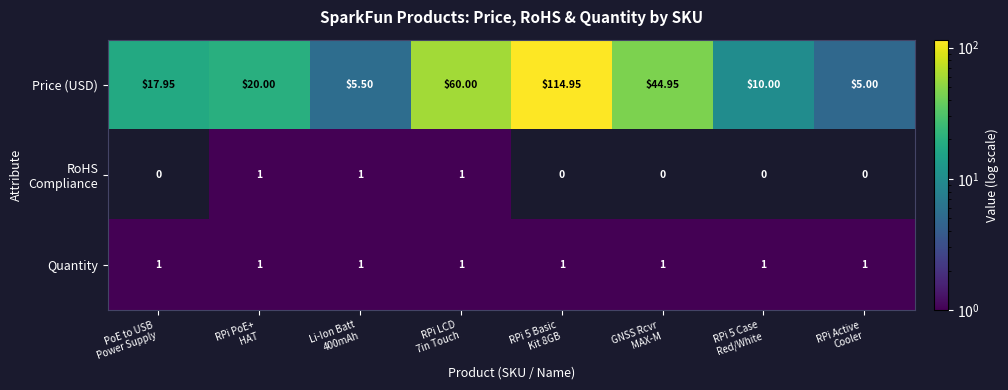

Which series has the widest spread of values?

Price (USD)